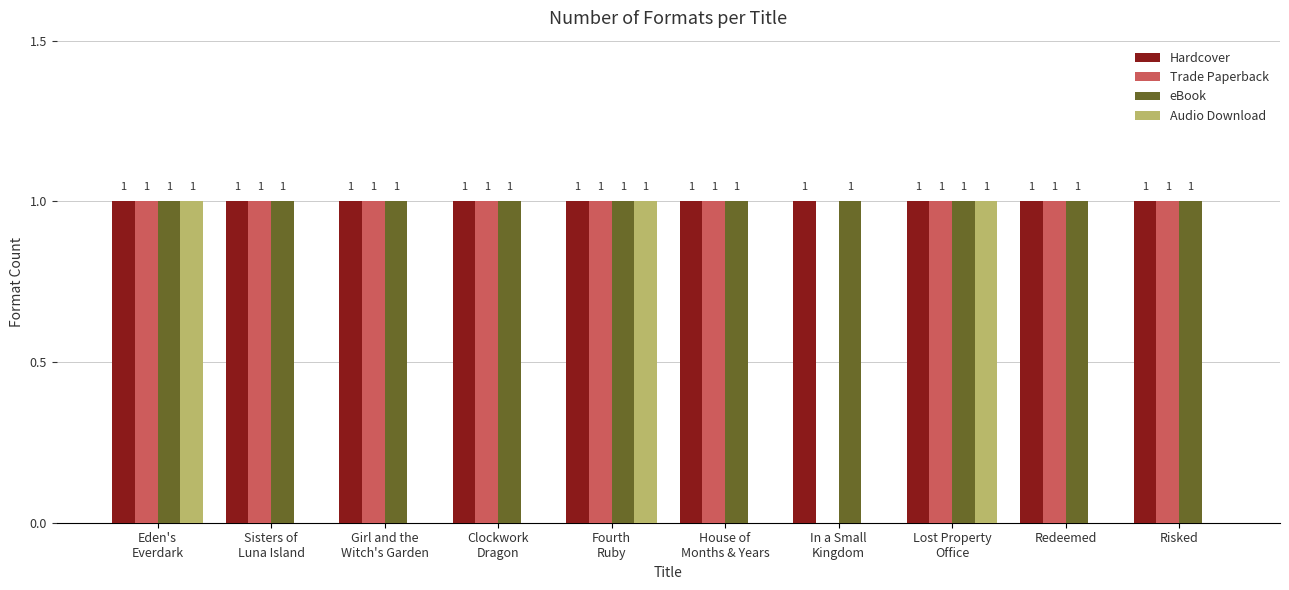

The Audio Download series shows 0 at Redeemed. True or false?

True